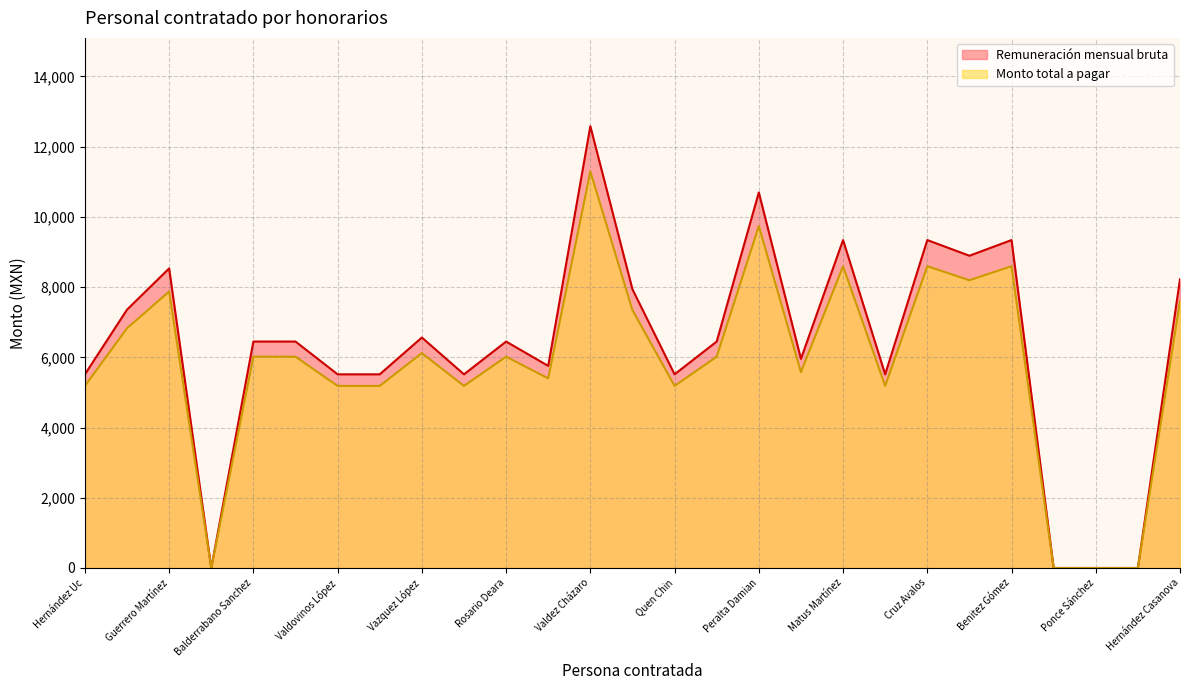

How many values in the Remuneración mensual bruta series are below 6449?

12